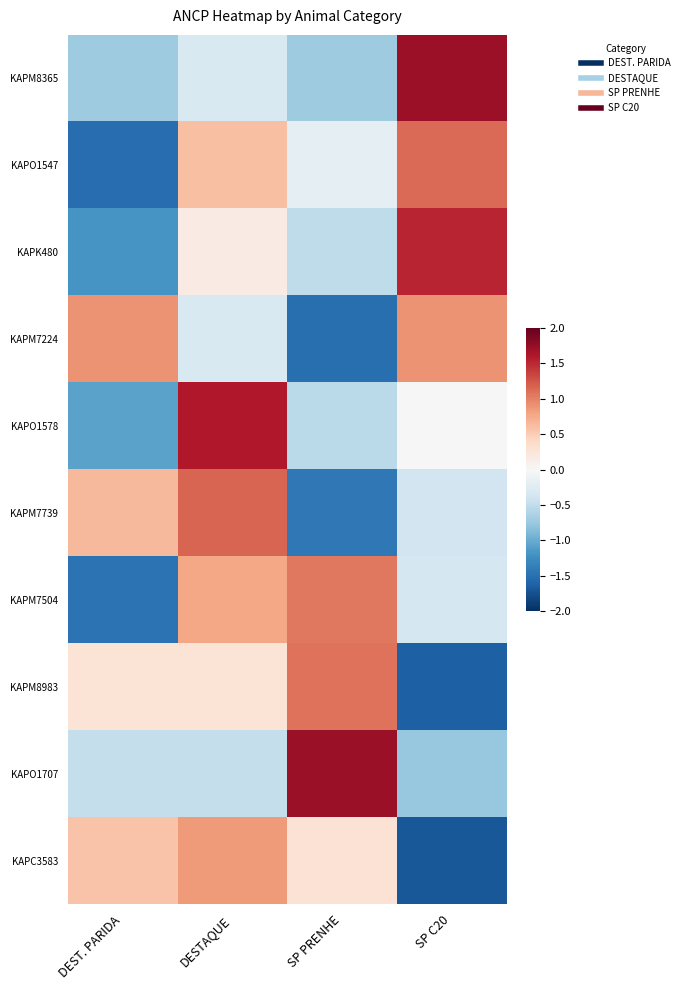

Reading left to right, list all the values displayed in this chart.

KAPM8365: DEST. PARIDA=-0.7	DESTAQUE=-0.3	SP PRENHE=-0.7	SP C20=1.7
KAPO1547: DEST. PARIDA=-1.5	DESTAQUE=0.6	SP PRENHE=-0.2	SP C20=1.1
KAPK480: DEST. PARIDA=-1.2	DESTAQUE=0.2	SP PRENHE=-0.5	SP C20=1.5
KAPM7224: DEST. PARIDA=0.9	DESTAQUE=-0.3	SP PRENHE=-1.5	SP C20=0.9
KAPO1578: DEST. PARIDA=-1.1	DESTAQUE=1.6	SP PRENHE=-0.5	SP C20=0.0
KAPM7739: DEST. PARIDA=0.7	DESTAQUE=1.2	SP PRENHE=-1.4	SP C20=-0.4
KAPM7504: DEST. PARIDA=-1.5	DESTAQUE=0.8	SP PRENHE=1.1	SP C20=-0.4
KAPM8983: DEST. PARIDA=0.3	DESTAQUE=0.3	SP PRENHE=1.1	SP C20=-1.6
KAPO1707: DEST. PARIDA=-0.5	DESTAQUE=-0.5	SP PRENHE=1.7	SP C20=-0.8
KAPC3583: DEST. PARIDA=0.6	DESTAQUE=0.8	SP PRENHE=0.3	SP C20=-1.7